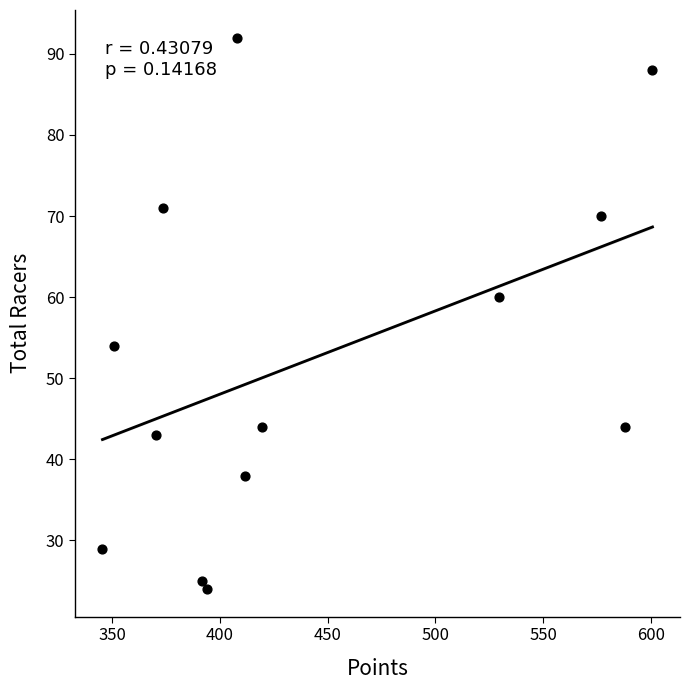

What is the range of Y values (max minus min)?

68